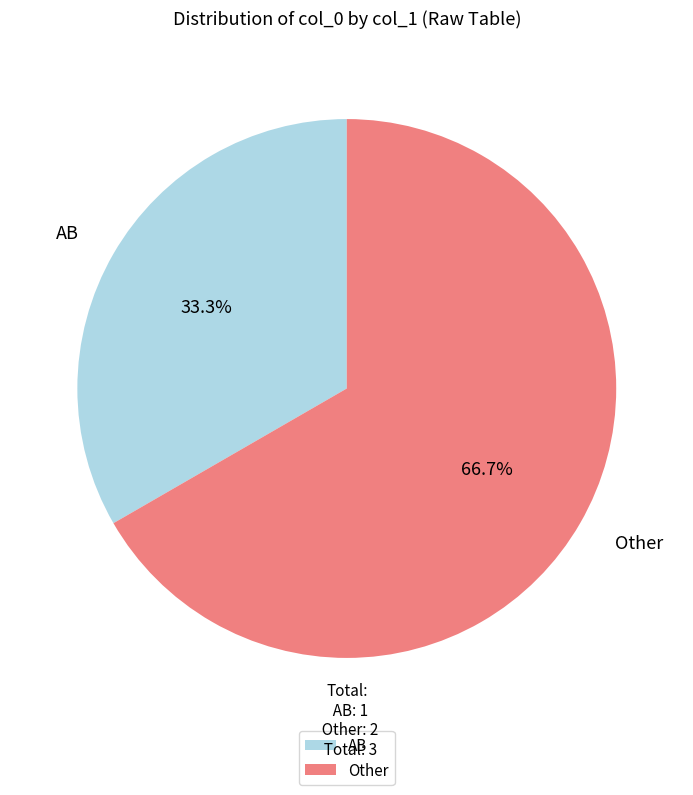

Does AB represent more than half of the total?

No